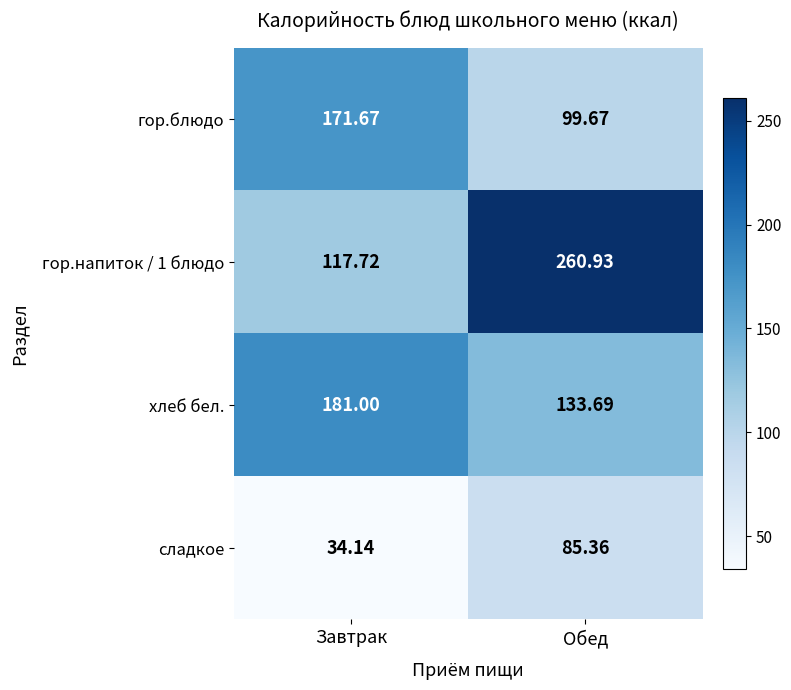

At which label is хлеб бел. closest to 157?

Обед